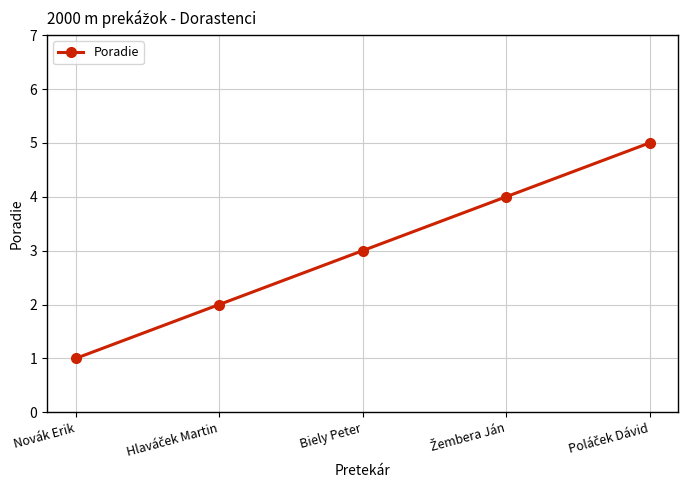

What is the greatest value displayed?

5